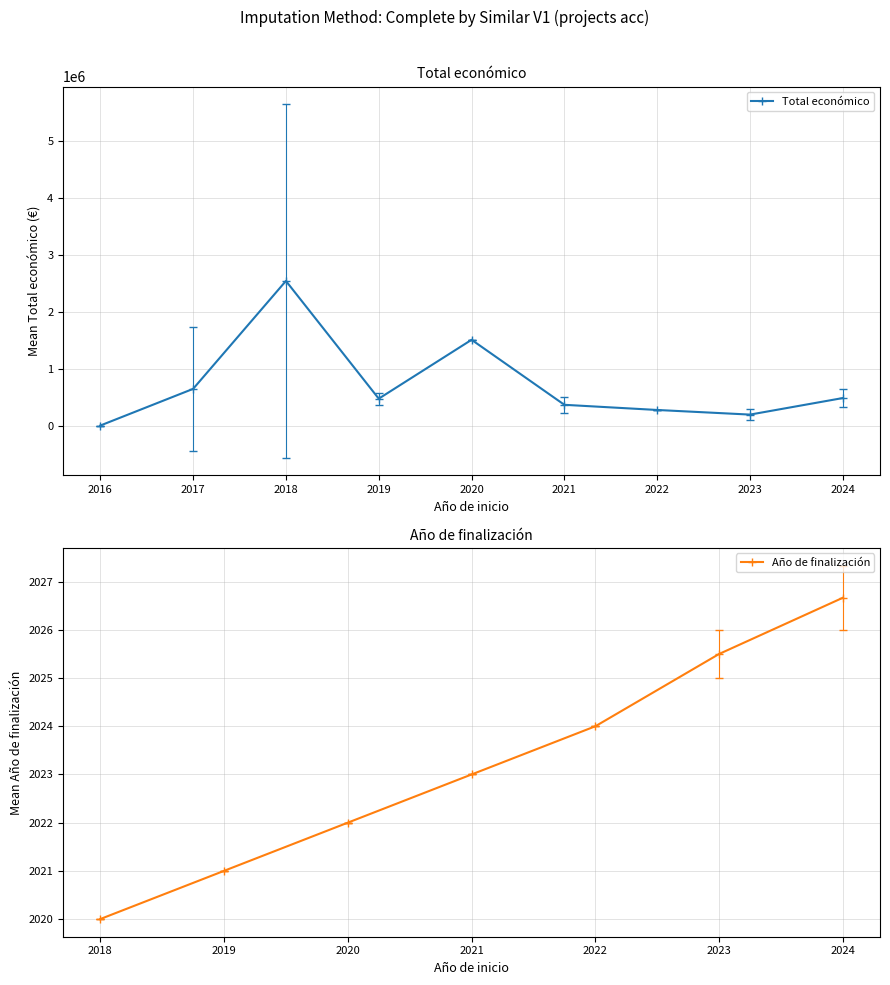

The value of Total económico at 2022 is 279710.0. True or false?

True